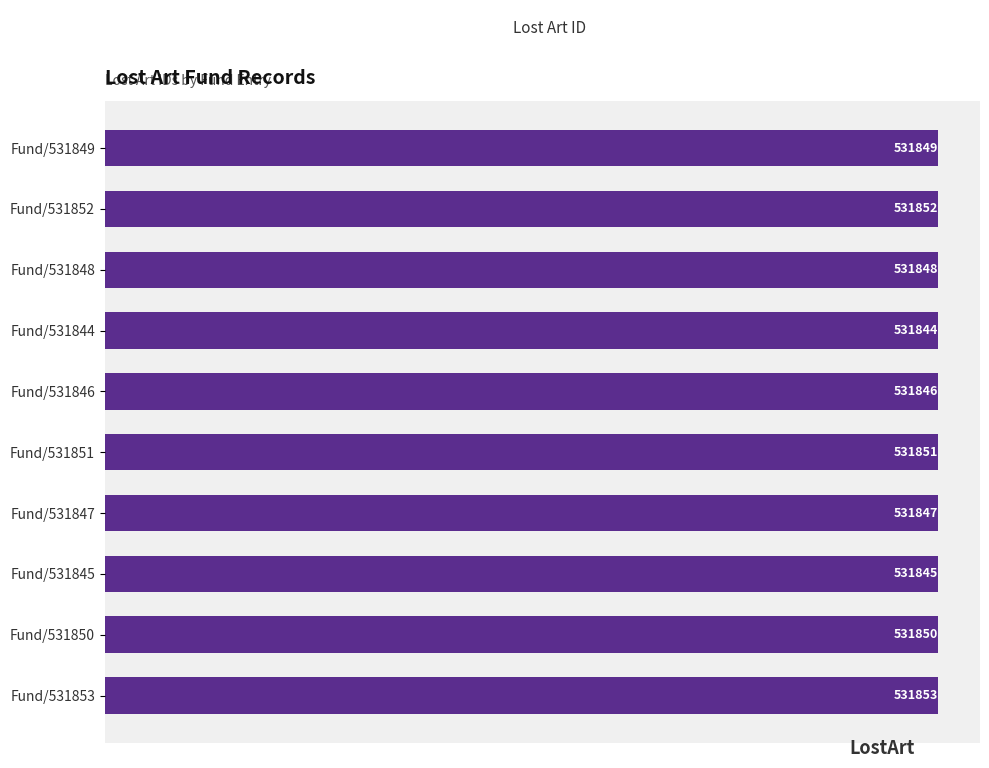

How many data points does each series have?

10